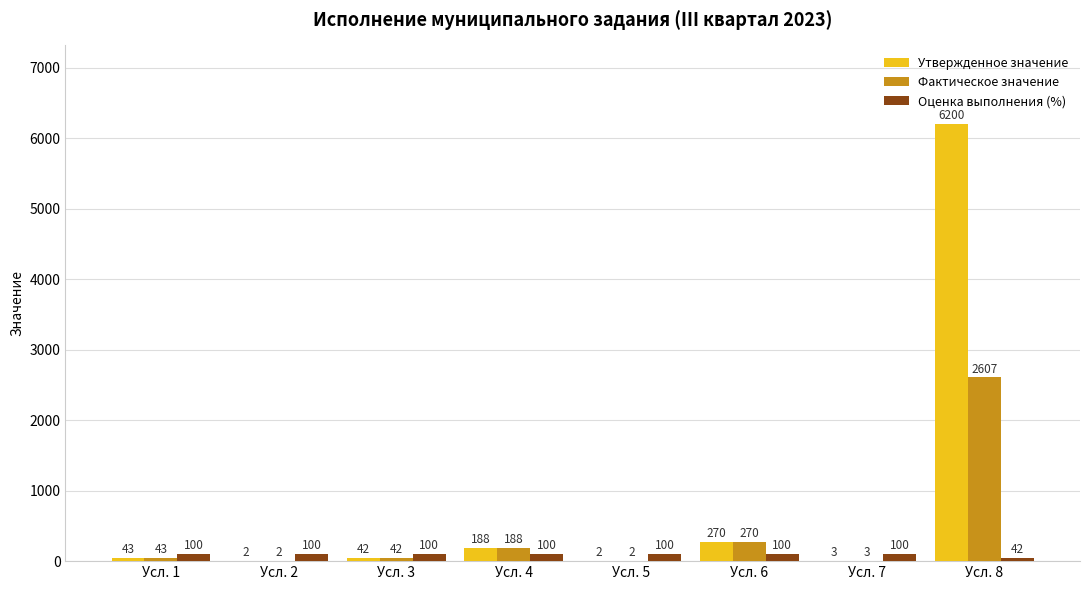

Which series has the largest range (max minus min)?

Утвержденное значение